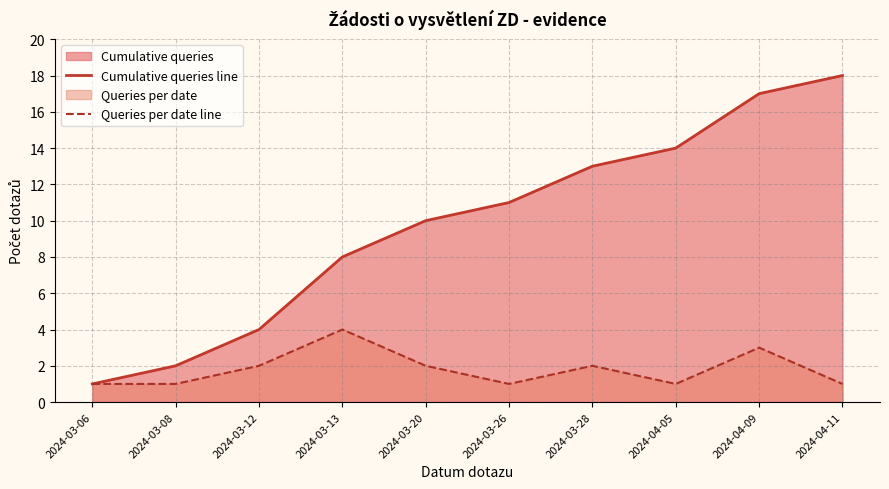

Reading right to left, list all the values displayed in this chart.

Cumulative queries line: 2024-04-11=18	2024-04-09=17	2024-04-05=14	2024-03-28=13	2024-03-26=11	2024-03-20=10	2024-03-13=8	2024-03-12=4	2024-03-08=2	2024-03-06=1
Queries per date line: 2024-04-11=1	2024-04-09=3	2024-04-05=1	2024-03-28=2	2024-03-26=1	2024-03-20=2	2024-03-13=4	2024-03-12=2	2024-03-08=1	2024-03-06=1